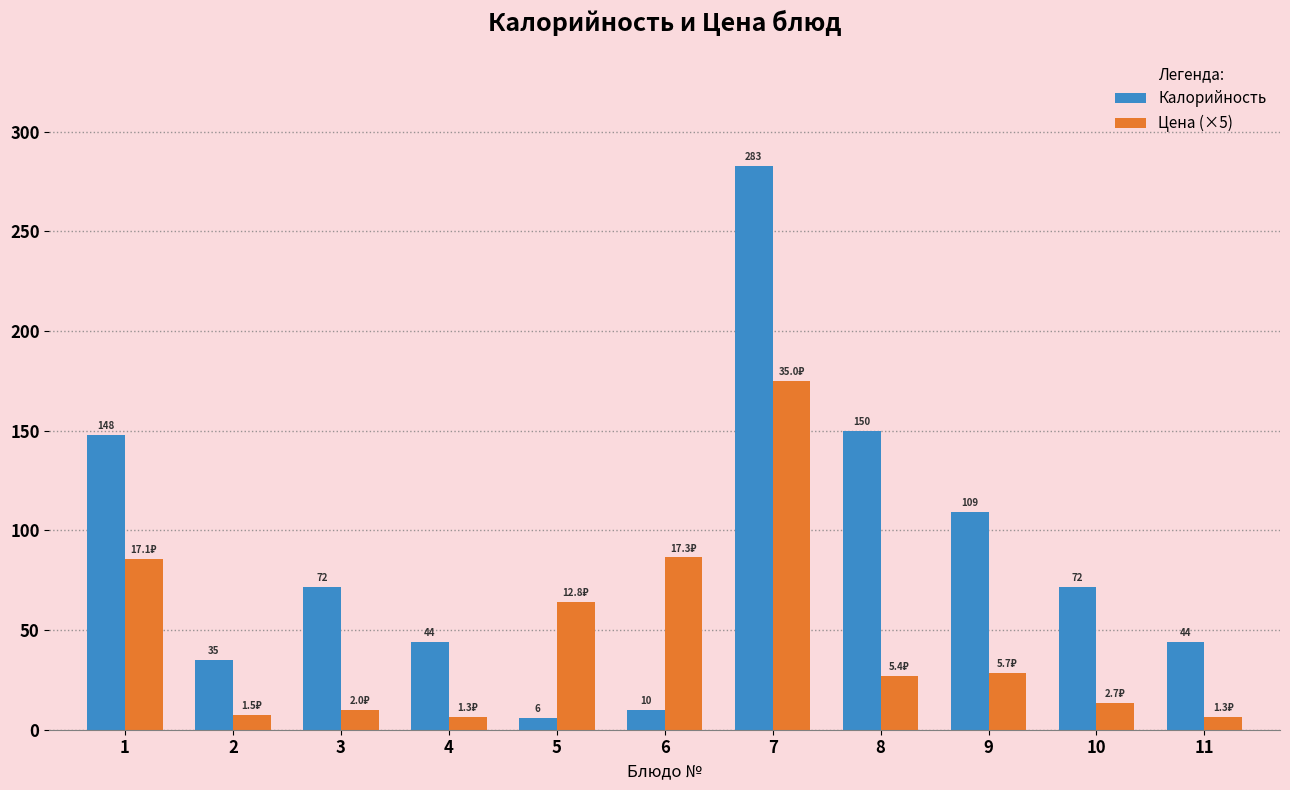

Which series has the largest range (max minus min)?

Калорийность